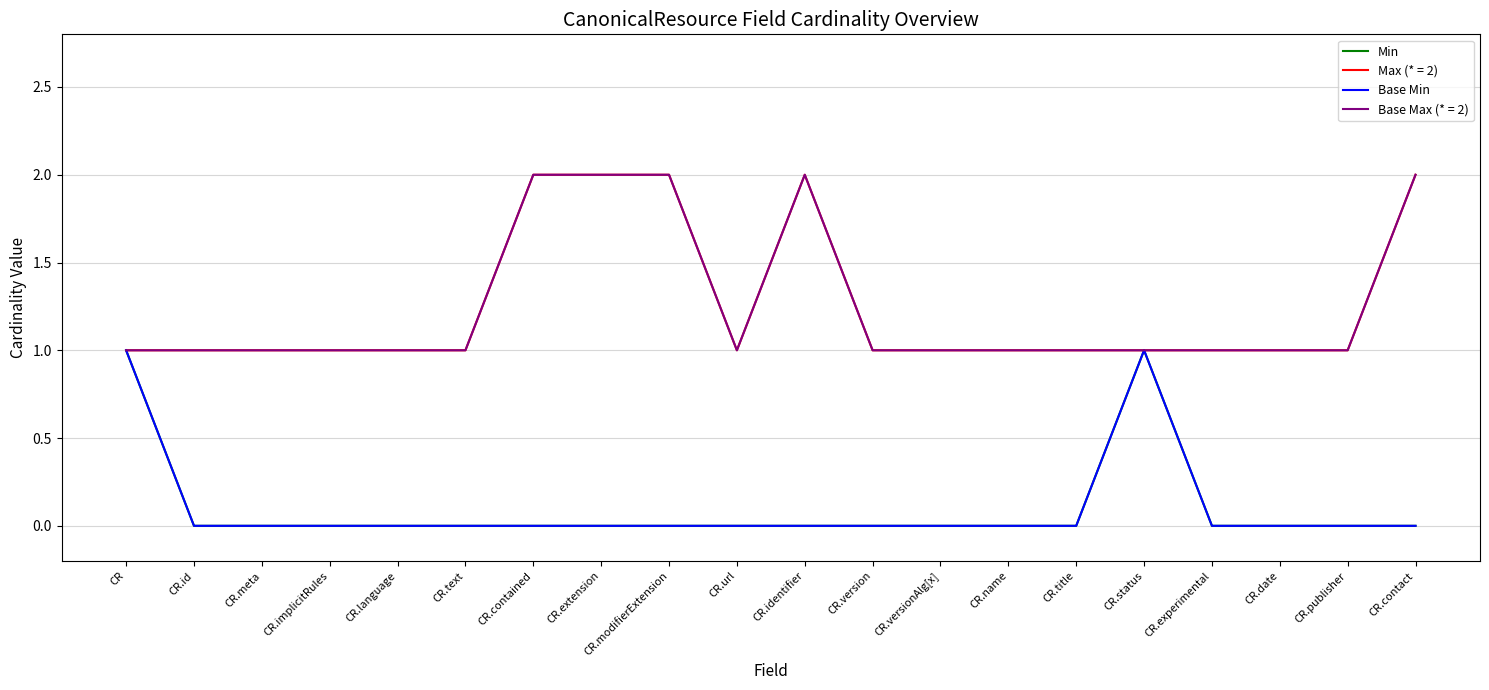

At which label does Base Min reach its peak?

CR